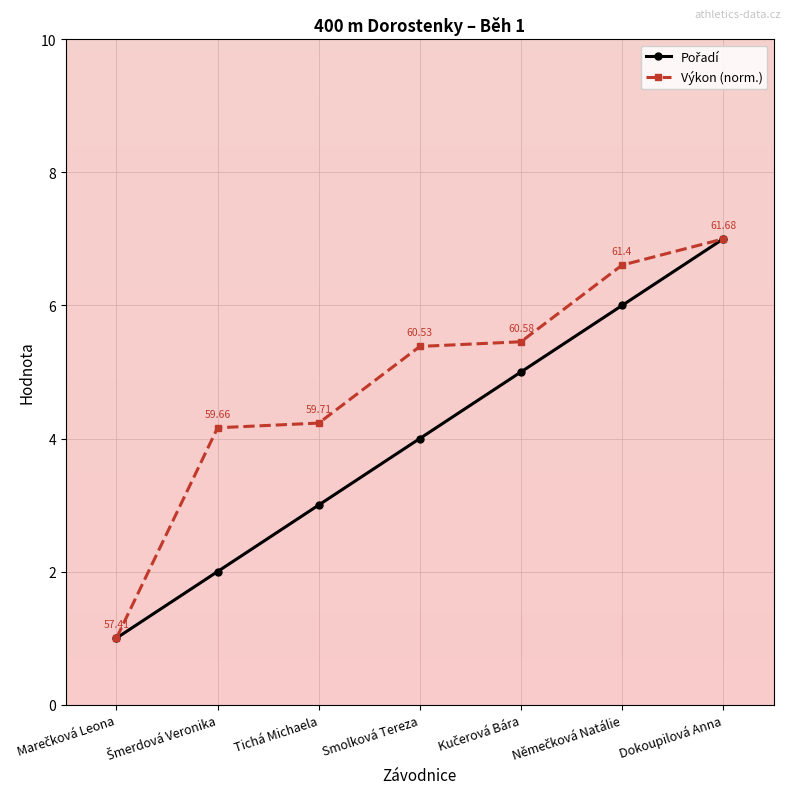

What is the total value across all series at Tichá Michaela?

7.2